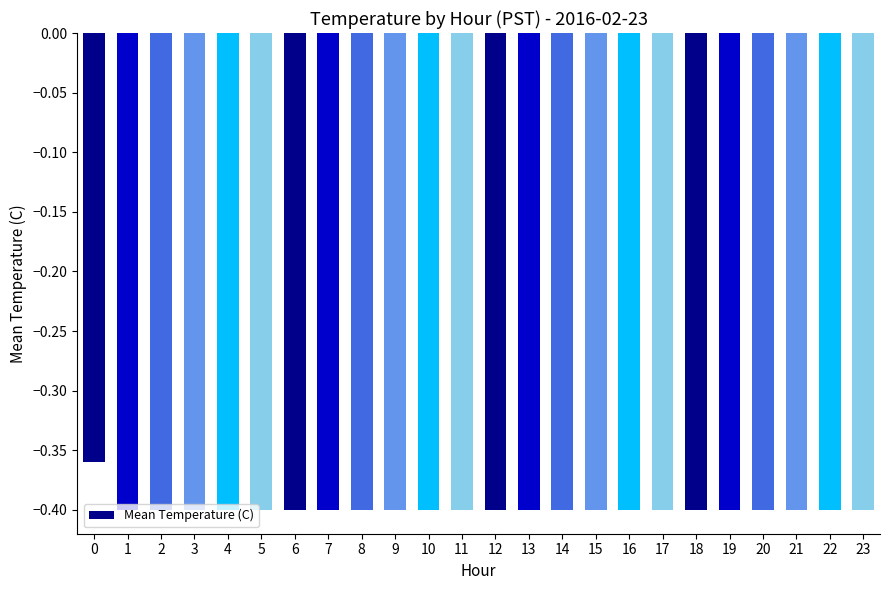

Does the chart contain any negative values?

Yes